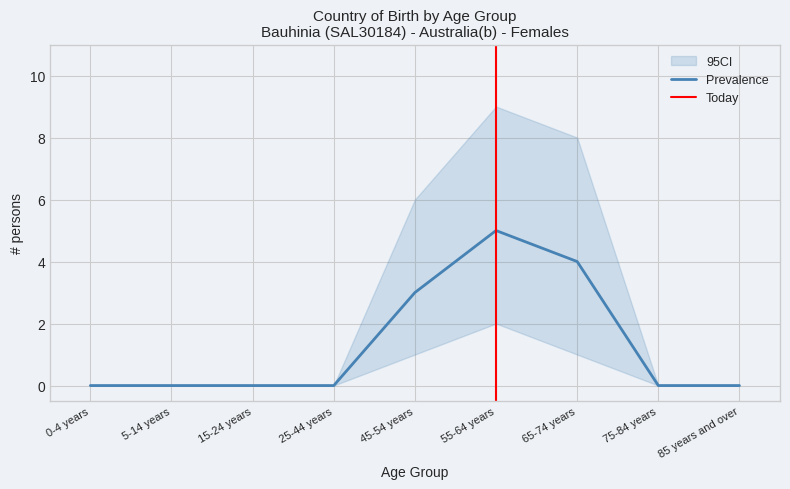

Is the value of Australia(b) at 0-4 years greater than the value of CI_lower at 0-4 years?

No